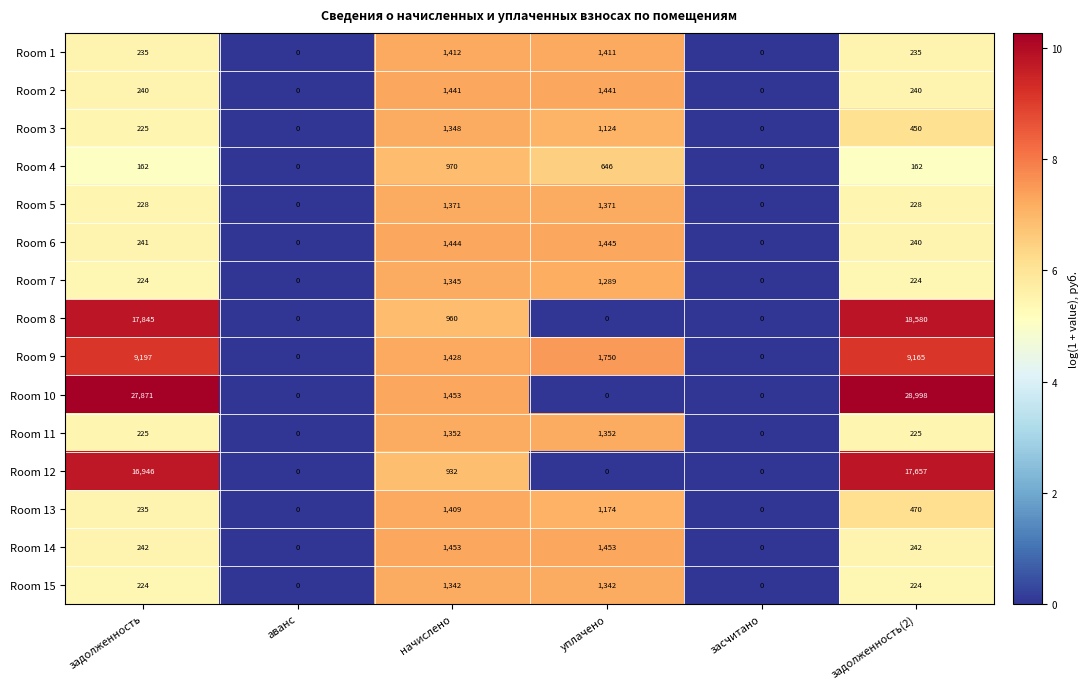

Which series has the largest total across all categories?

Room 10